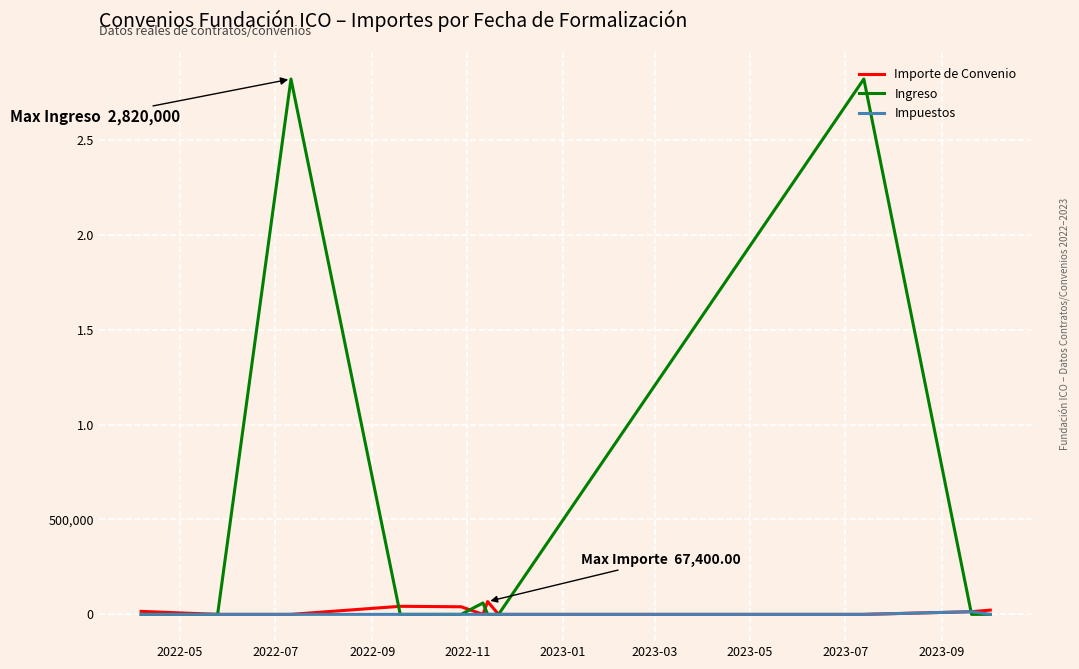

What are all the series names shown in the legend?

Importe de Convenio, Ingreso, Impuestos